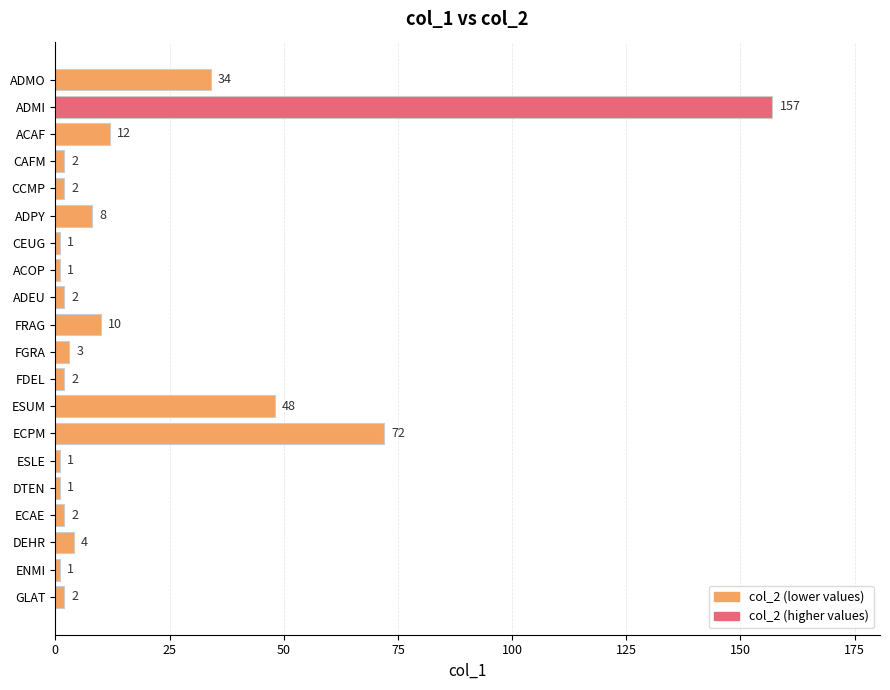

Is it true that the value at CAFM is 2?

True